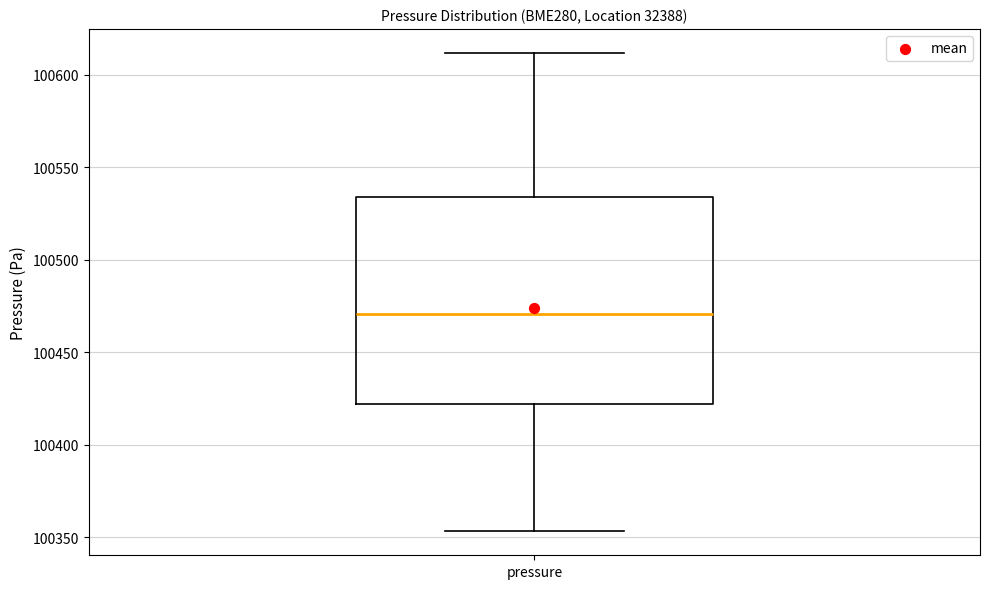

Transcribe this box plot: give where the median line is, the range the box spans, and where the two whiskers end, as read against the y-axis. The values are not printed on the chart, so give them approximately, as read against the axis.

median 100470, box 100420 to 100535, whiskers 100355 to 100610